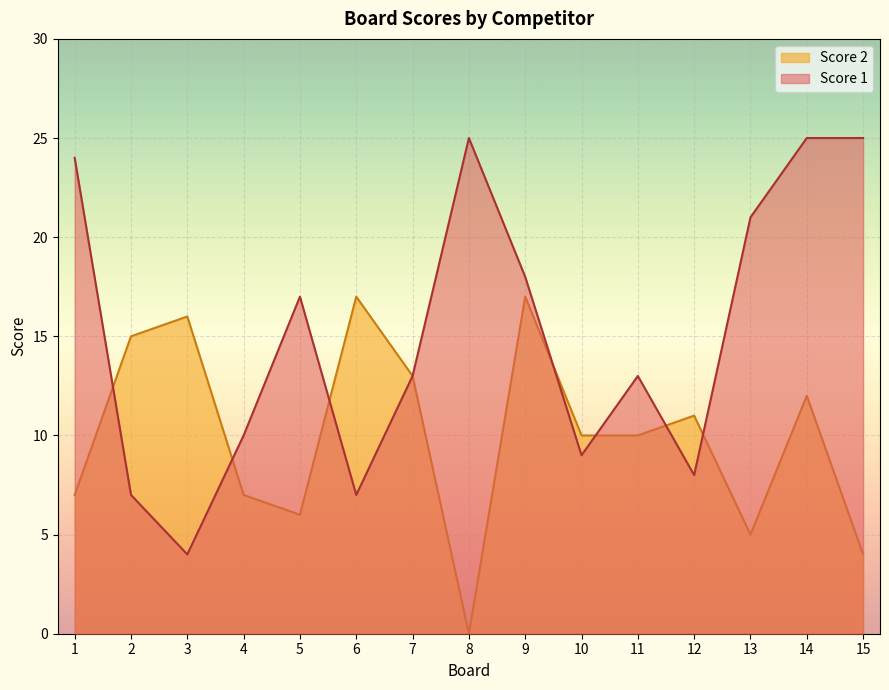

Reading left to right, list all the values displayed in this chart.

Score 1: 24	7	4	10	17	7	13	25	18	9	13	8	21	25	25
Score 2: 7	15	16	7	6	17	13	0	17	10	10	11	5	12	4